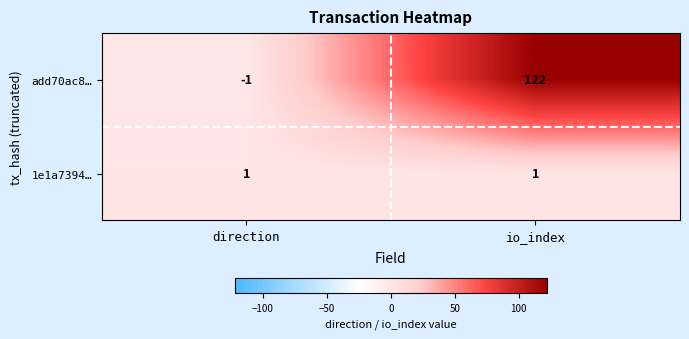

What is the spread (max minus min) of values at io_index?

121